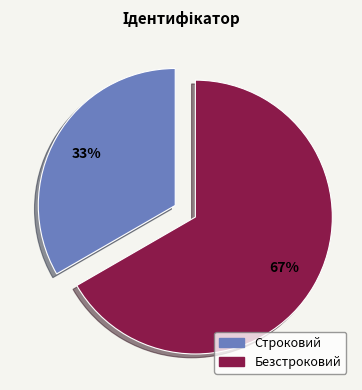

The Строковий slice represents 33% of the pie. True or false?

True